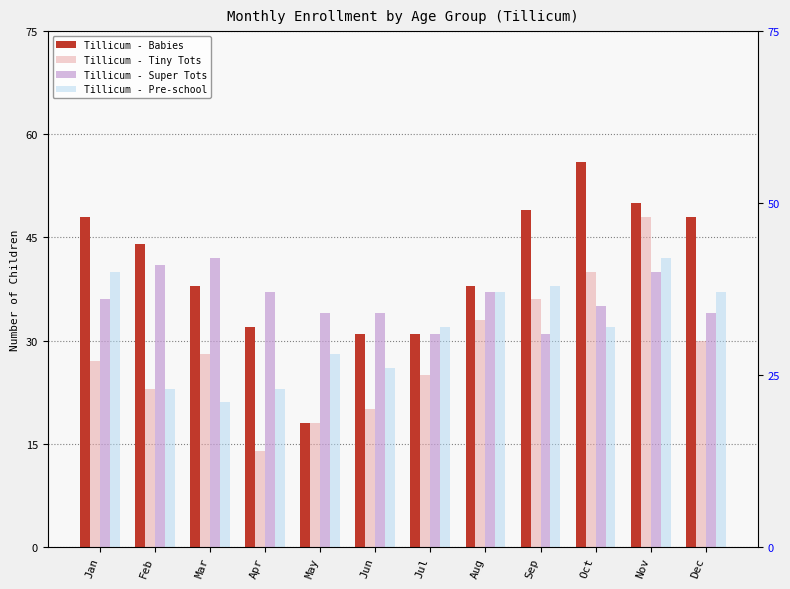

Reading right to left, list all the values displayed in this chart.

Tillicum - Babies: 48	50	56	49	38	31	31	18	32	38	44	48
Tillicum - Tiny Tots: 30	48	40	36	33	25	20	18	14	28	23	27
Tillicum - Super Tots: 34	40	35	31	37	31	34	34	37	42	41	36
Tillicum - Pre-school: 37	42	32	38	37	32	26	28	23	21	23	40